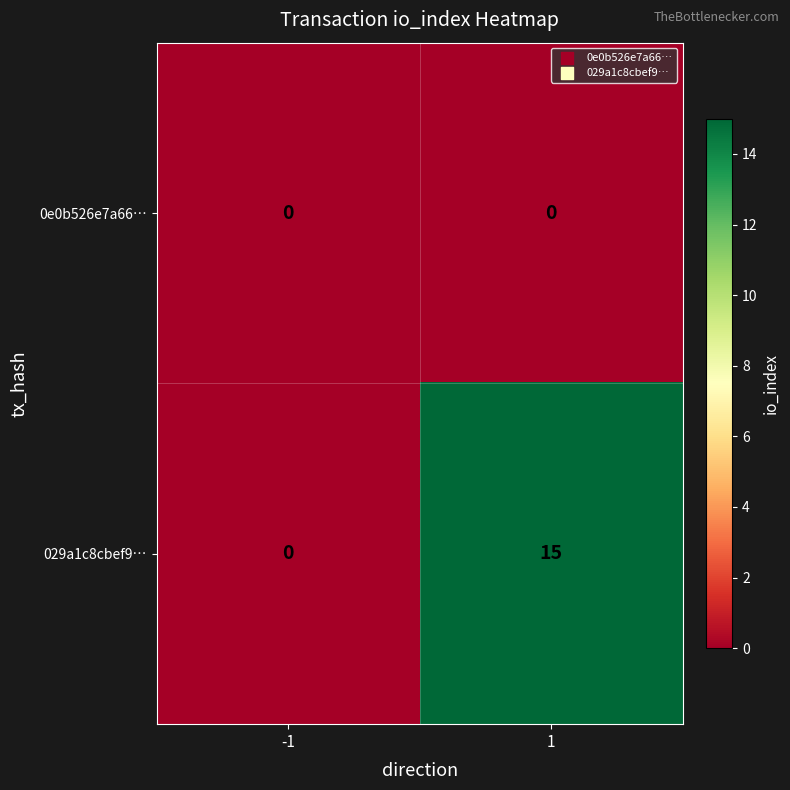

Reading right to left, list all the values displayed in this chart.

0e0b526e7a66…: 0	0
029a1c8cbef9…: 15	0